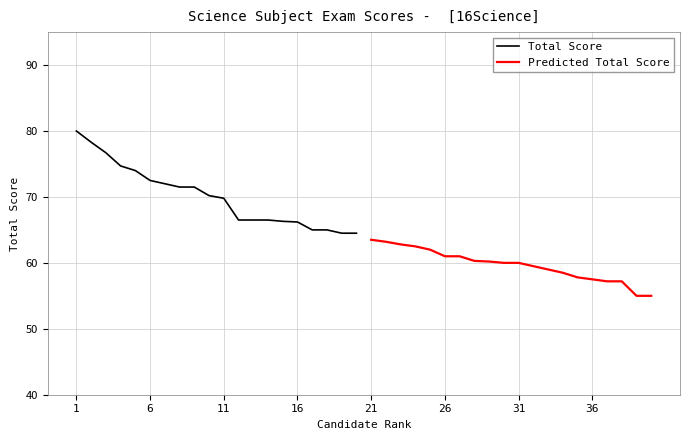

True or false: Predicted Total Score and Total Score intersect in this chart.

False